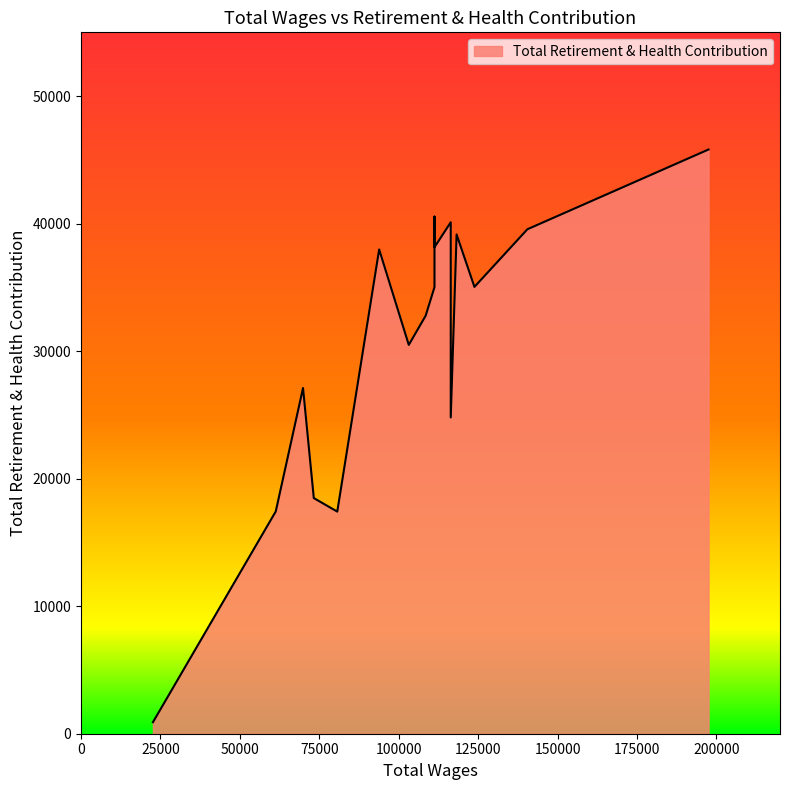

Rank the categories by value from highest to lowest.

197501.0, 111251.0, 116368.0, 140491.0, 118210.0, 111251.0, 93837.0, 123825.0, 111251.0, 108469.0, 103161.0, 69875.0, 116368.0, 73262.0, 61288.0, 80649.0, 22637.0